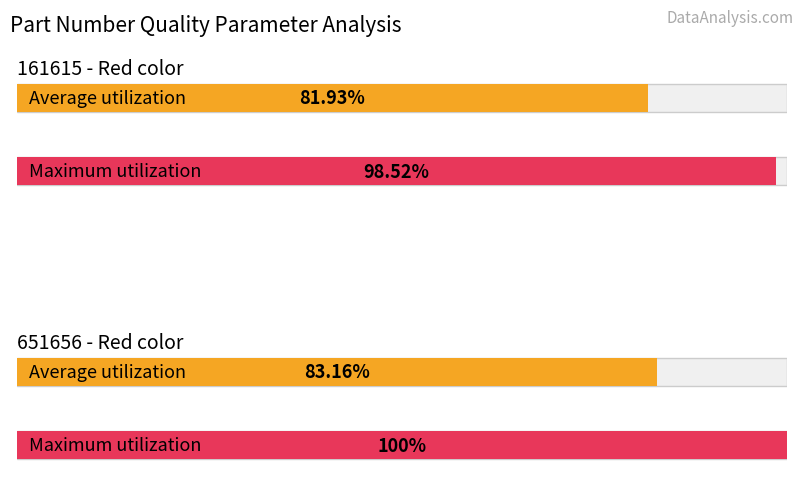

How many bars are there in each group?

2